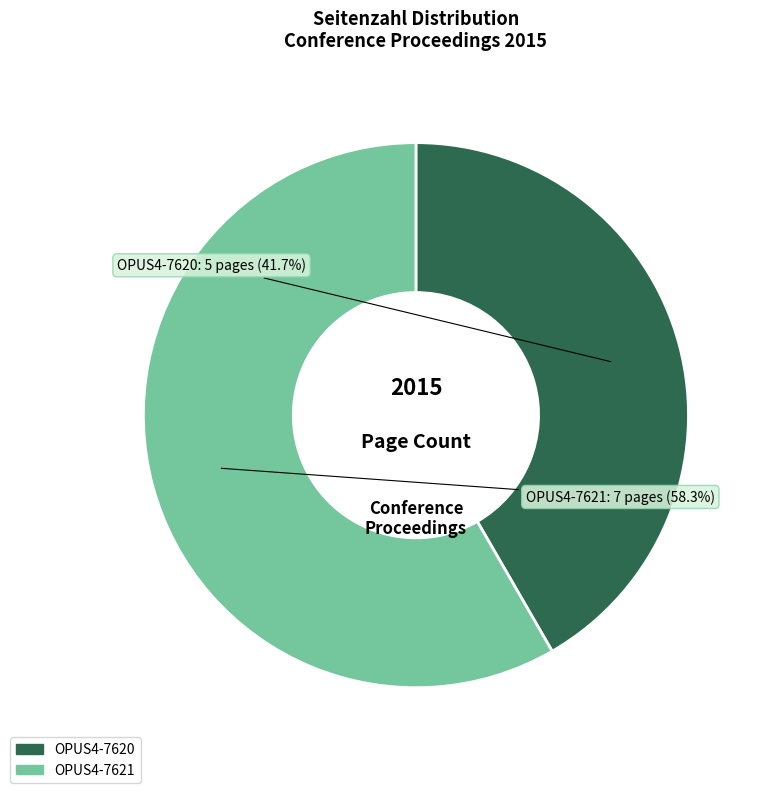

Which slice represents more than half of the pie?

OPUS4-7621